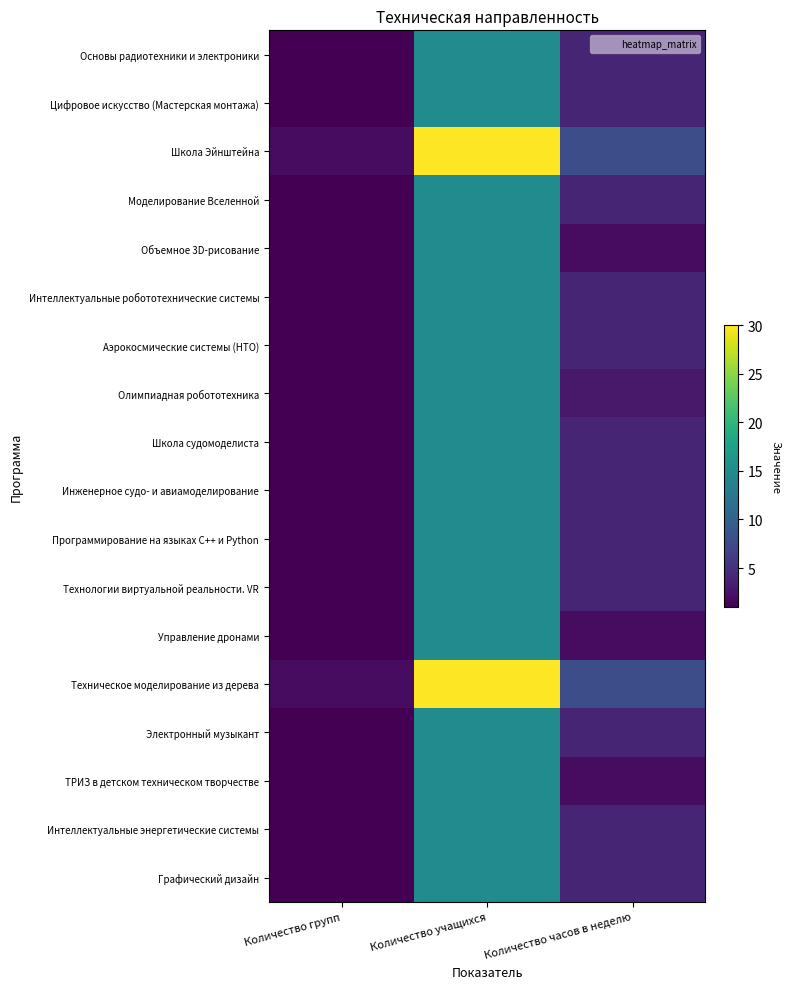

Which series has the widest spread of values?

Школа Эйнштейна